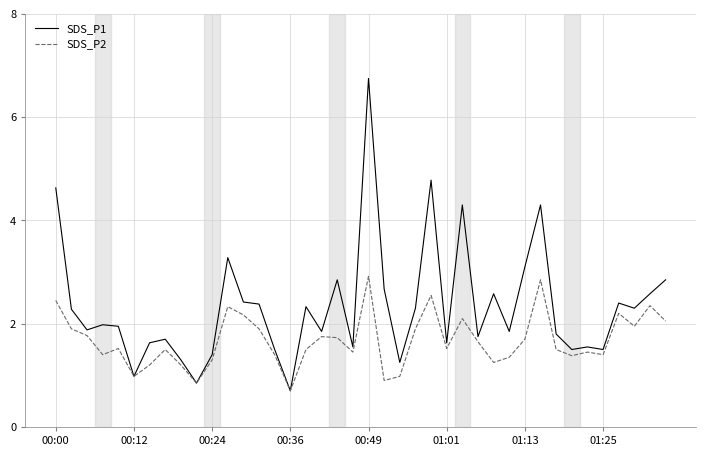

What is the maximum value for SDS_P2?

2.9